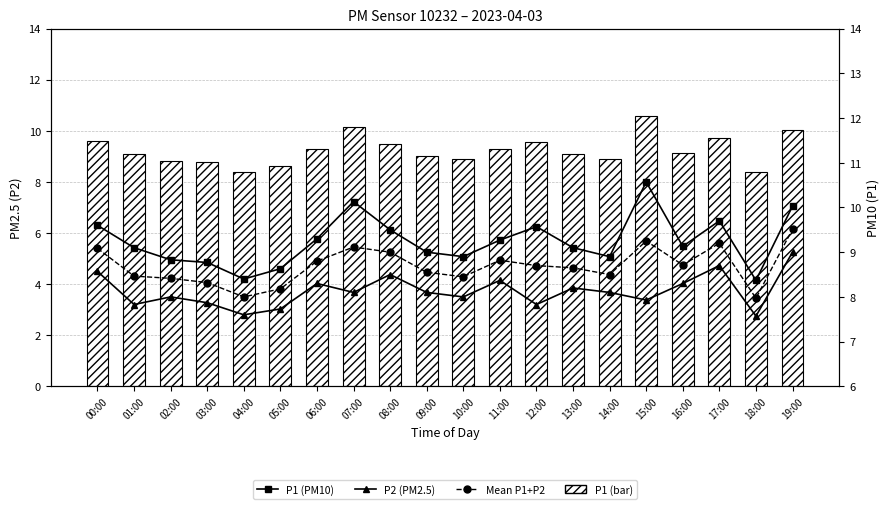

Reading left to right, what are all the values shown in this chart?

P1 (bar): 00:00=9.6	01:00=9.1	02:00=8.8	03:00=8.8	04:00=8.4	05:00=8.6	06:00=9.3	07:00=10.1	08:00=9.5	09:00=9.0	10:00=8.9	11:00=9.3	12:00=9.6	13:00=9.1	14:00=8.9	15:00=10.6	16:00=9.1	17:00=9.7	18:00=8.4	19:00=10.0
P1 (PM10): 00:00=9.6	01:00=9.1	02:00=8.8	03:00=8.8	04:00=8.4	05:00=8.6	06:00=9.3	07:00=10.1	08:00=9.5	09:00=9.0	10:00=8.9	11:00=9.3	12:00=9.6	13:00=9.1	14:00=8.9	15:00=10.6	16:00=9.1	17:00=9.7	18:00=8.4	19:00=10.0
P2 (PM2.5): 00:00=8.6	01:00=7.8	02:00=8.0	03:00=7.9	04:00=7.6	05:00=7.7	06:00=8.3	07:00=8.1	08:00=8.5	09:00=8.1	10:00=8.0	11:00=8.4	12:00=7.8	13:00=8.2	14:00=8.1	15:00=7.9	16:00=8.3	17:00=8.7	18:00=7.6	19:00=9.0
Mean P1+P2: 00:00=9.1	01:00=8.5	02:00=8.4	03:00=8.3	04:00=8.0	05:00=8.2	06:00=8.8	07:00=9.1	08:00=9.0	09:00=8.6	10:00=8.4	11:00=8.8	12:00=8.7	13:00=8.6	14:00=8.5	15:00=9.2	16:00=8.7	17:00=9.2	18:00=8.0	19:00=9.5